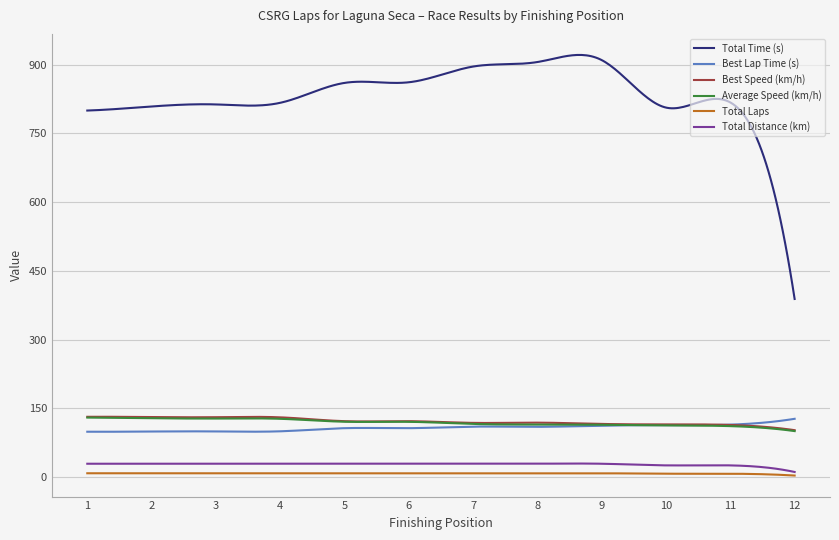

What is the minimum value for Average Speed (km/h)?

100.1